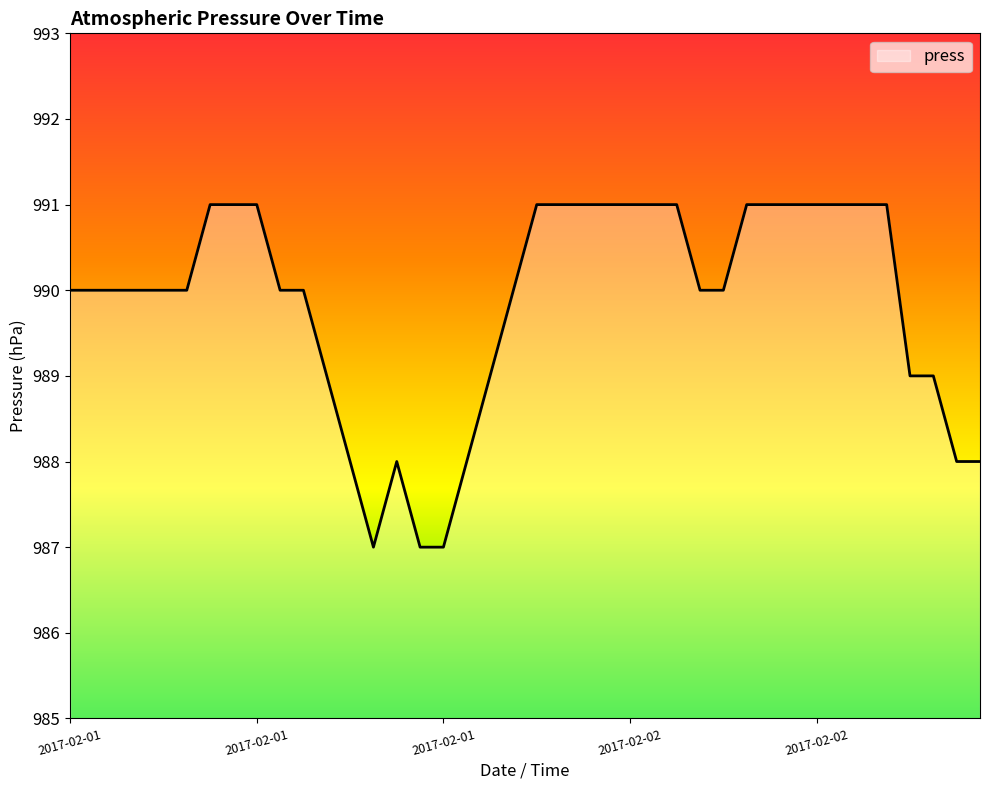

What is the maximum value shown in the chart?

991